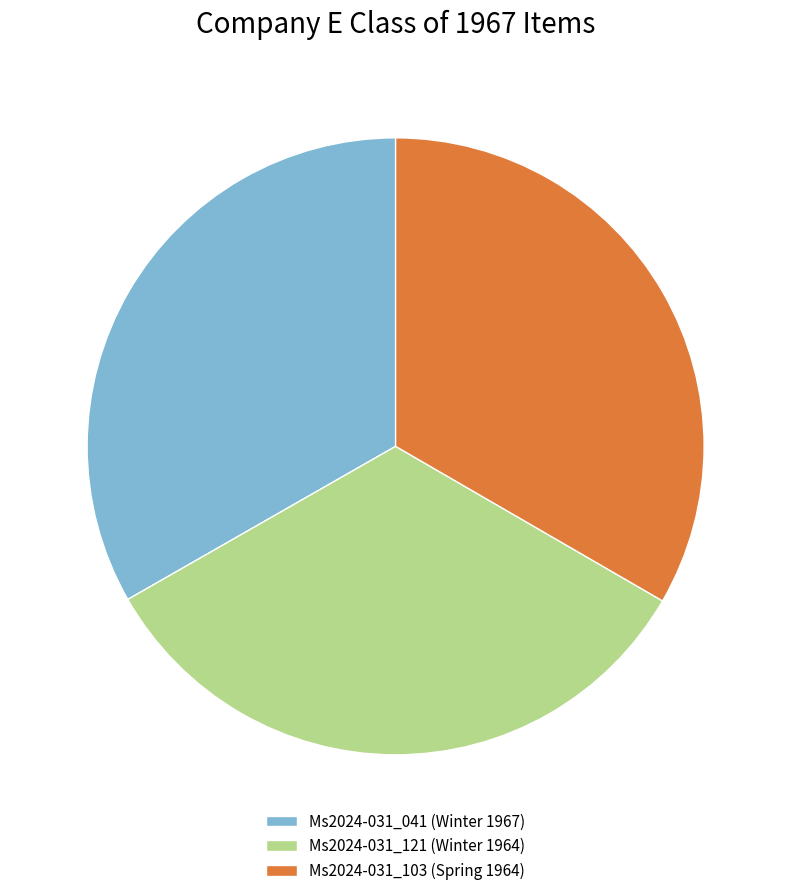

Does Ms2024-031_041 (Winter 1967) account for over 50% of the chart?

No